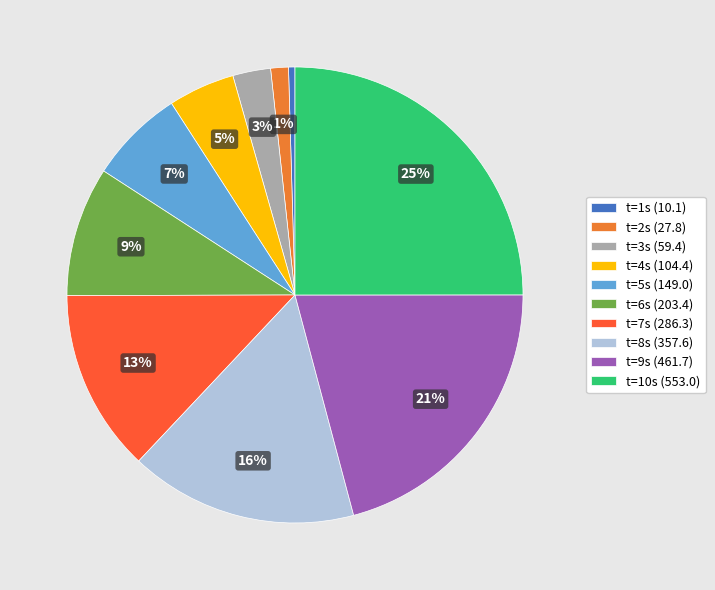

Combined, do t=2s (27.8) and t=1s (10.1) account for over 50%?

No